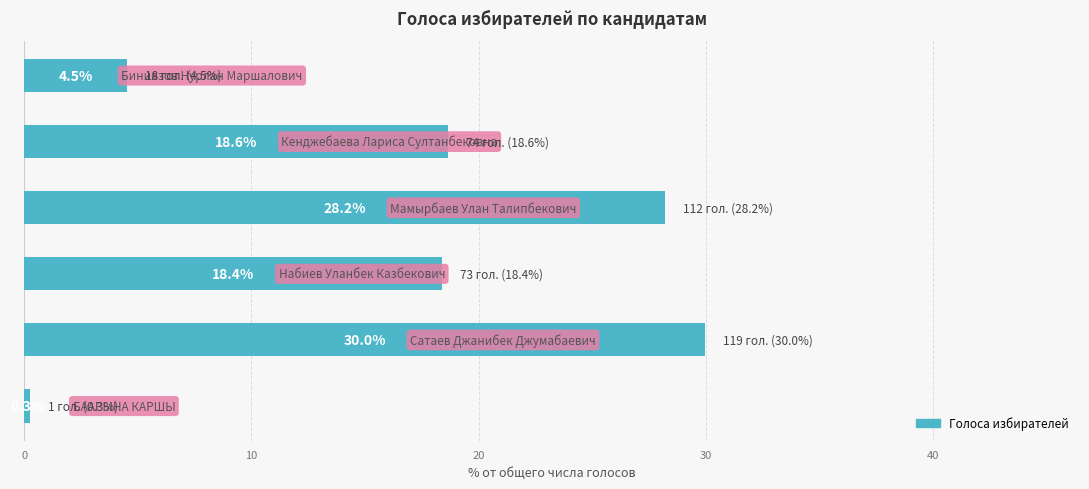

What is the sum of all values?

100.0